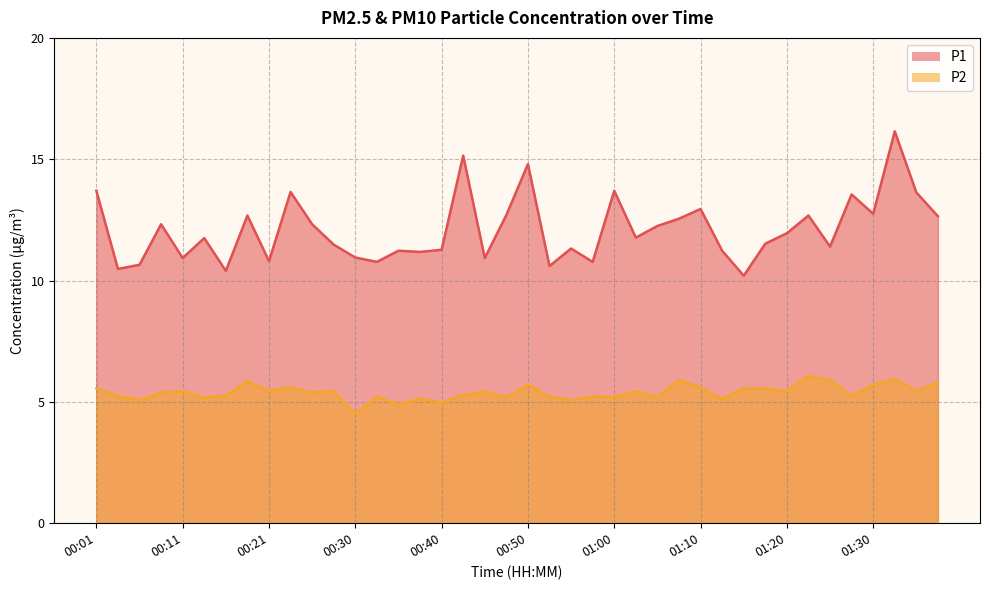

At how many categories does at least one series exceed 11?

29